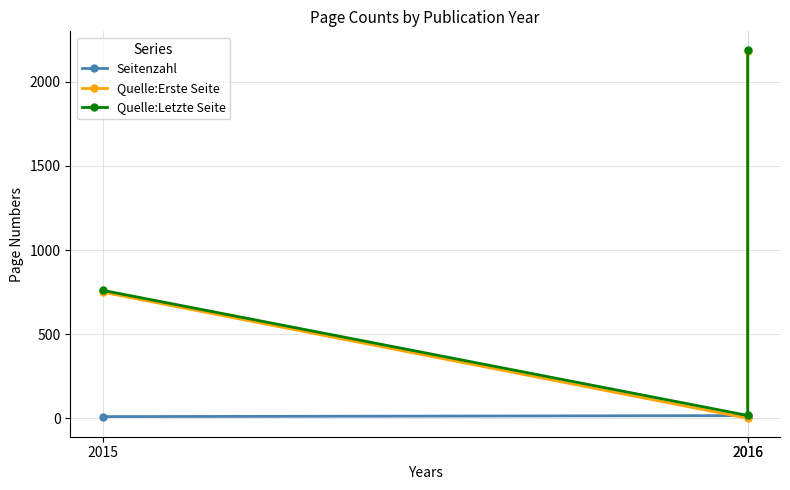

Where is Seitenzahl nearest to the value 12?

2015